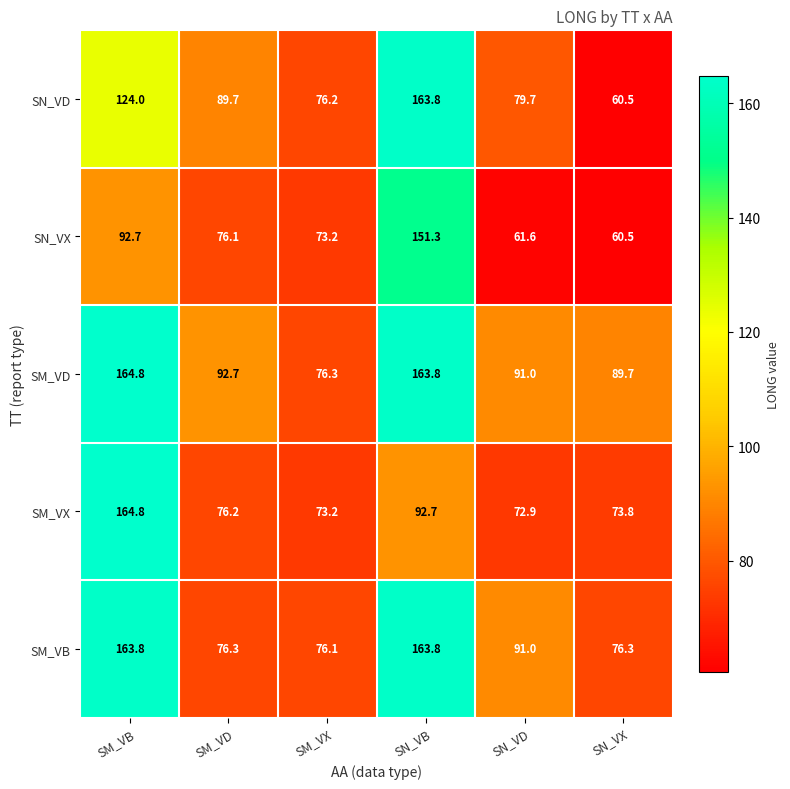

Which label corresponds to the largest value in the chart?

SM_VB